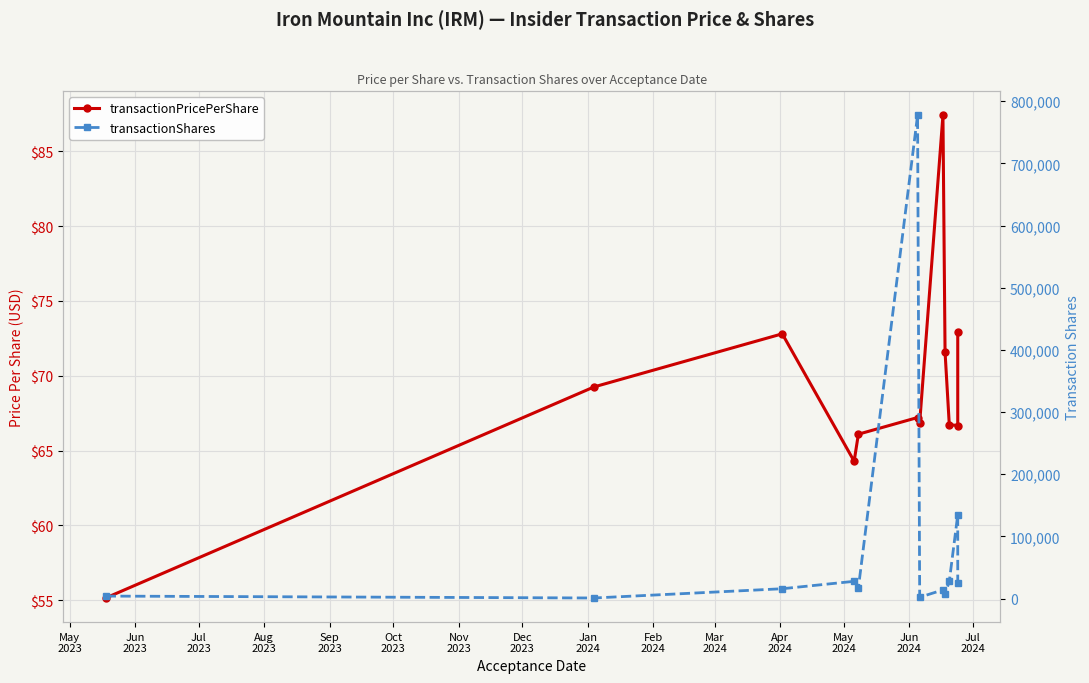

At how many categories does at least one series exceed 348602?

1